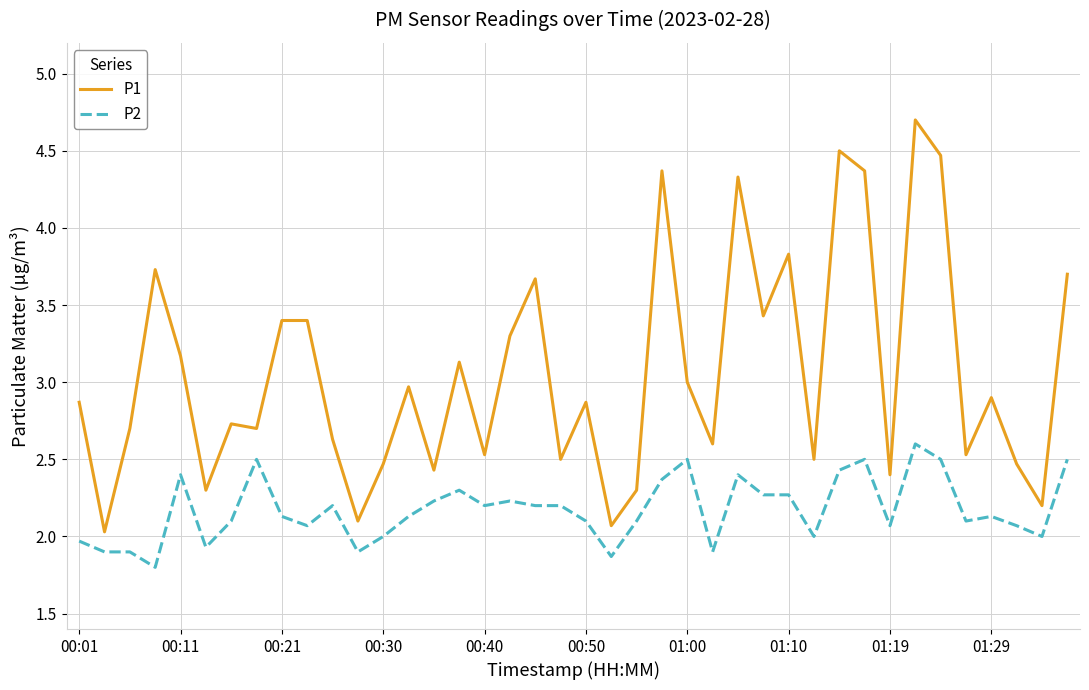

What is the minimum value shown in the chart?

1.8